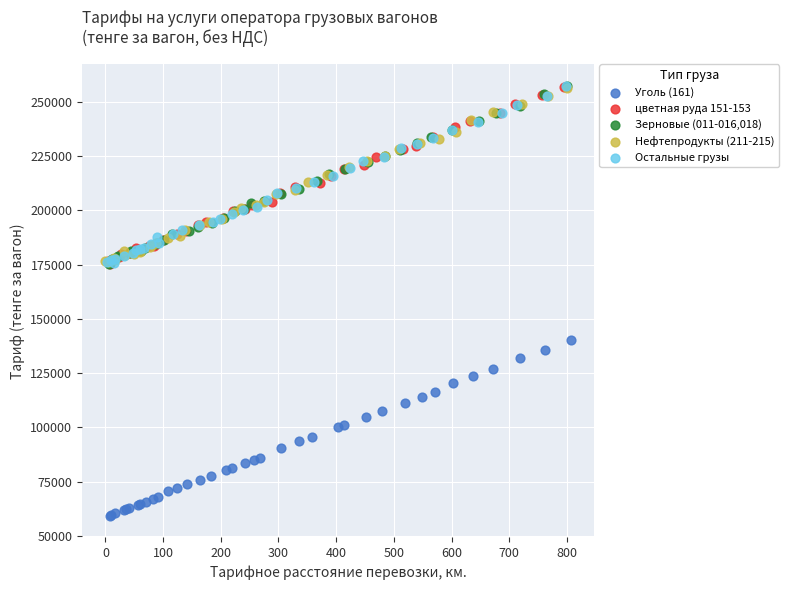

What are all the series names shown in the legend?

Уголь (161), цветная руда 151-153, Зерновые (011-016,018), Нефтепродукты (211-215), Остальные грузы